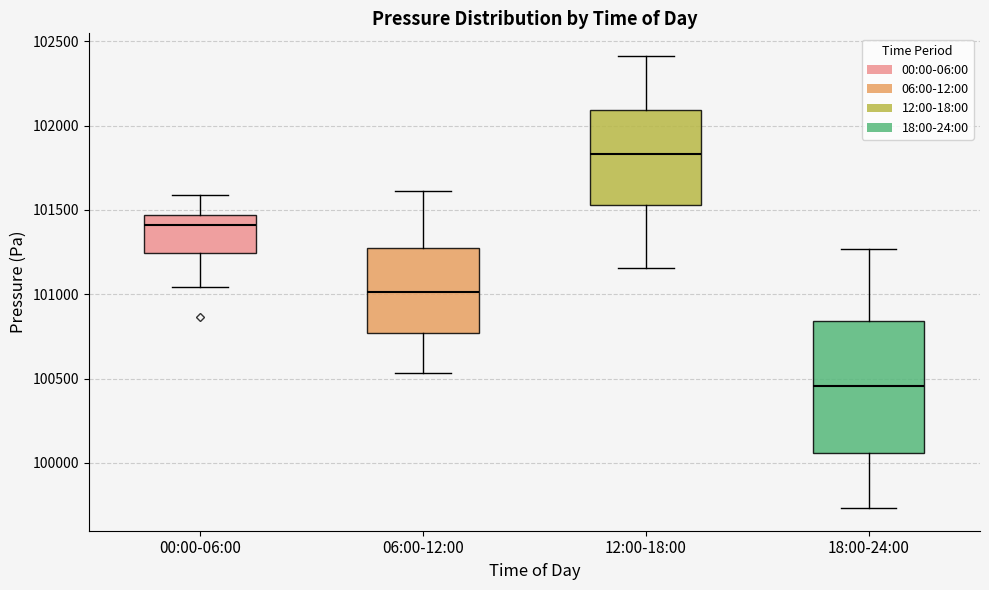

Which box has the highest median line?

12:00-18:00